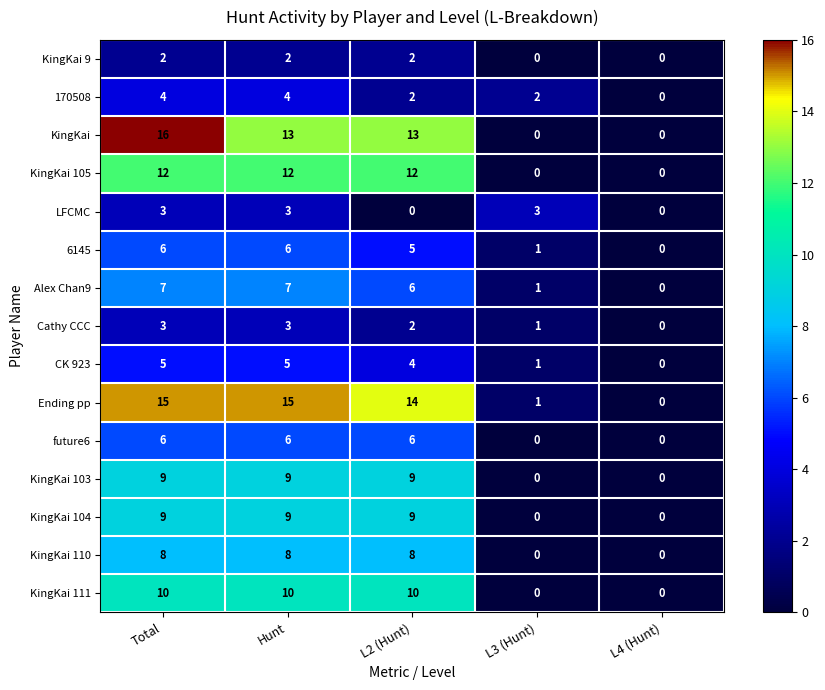

Which series changed the most between Total and L3 (Hunt)?

KingKai